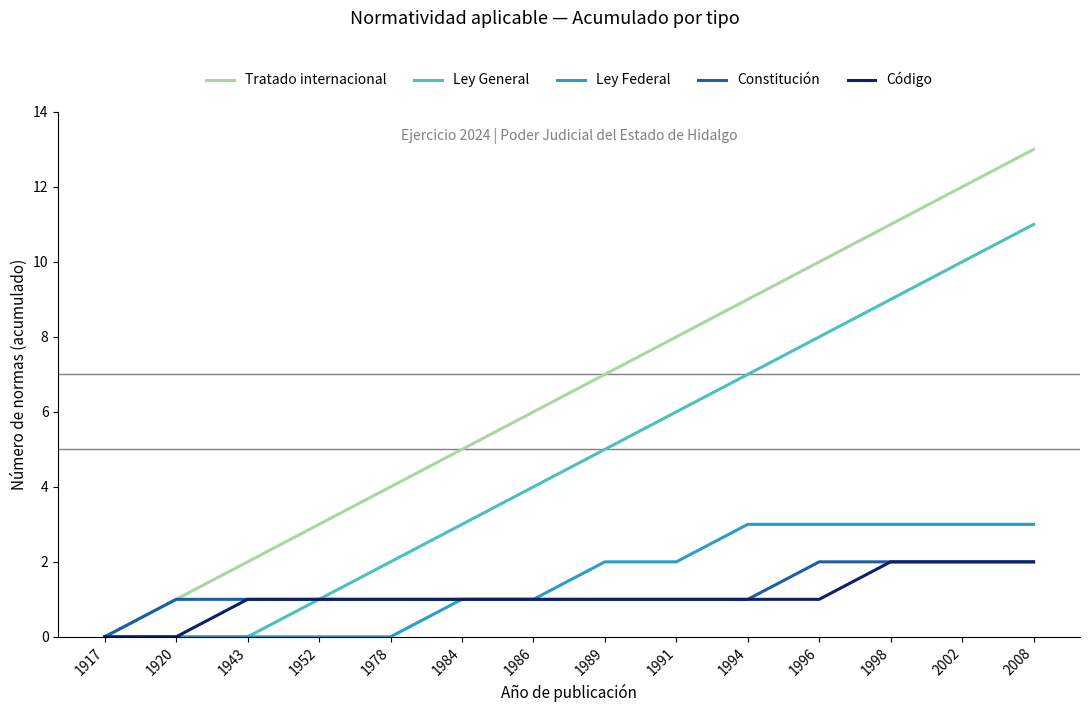

At which category is the sum across all series the highest?

2008